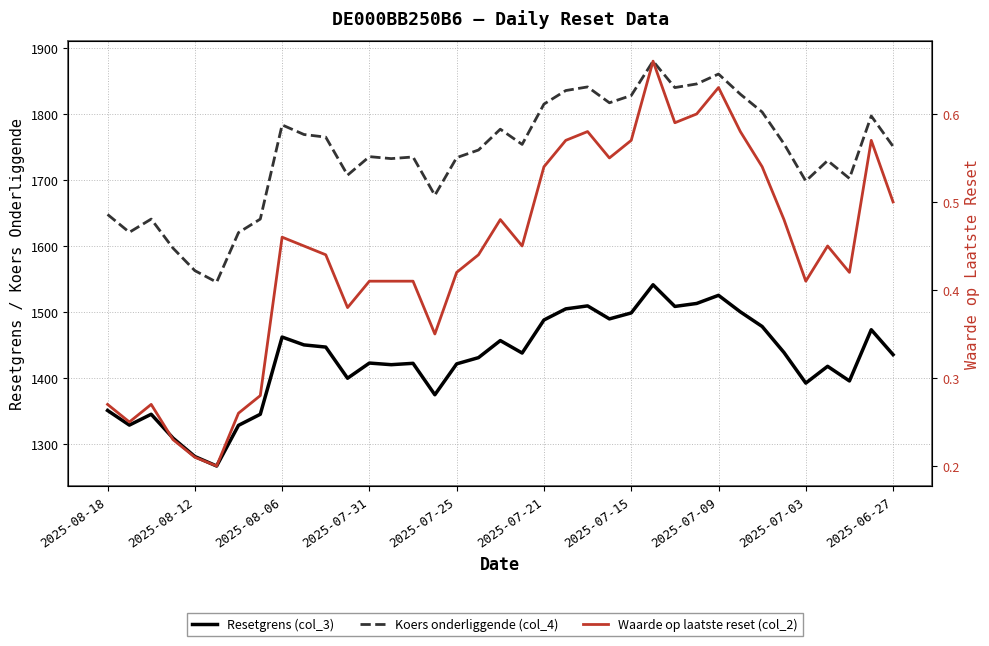

How many values in the Resetgrens (col_3) series are below 1435?

18